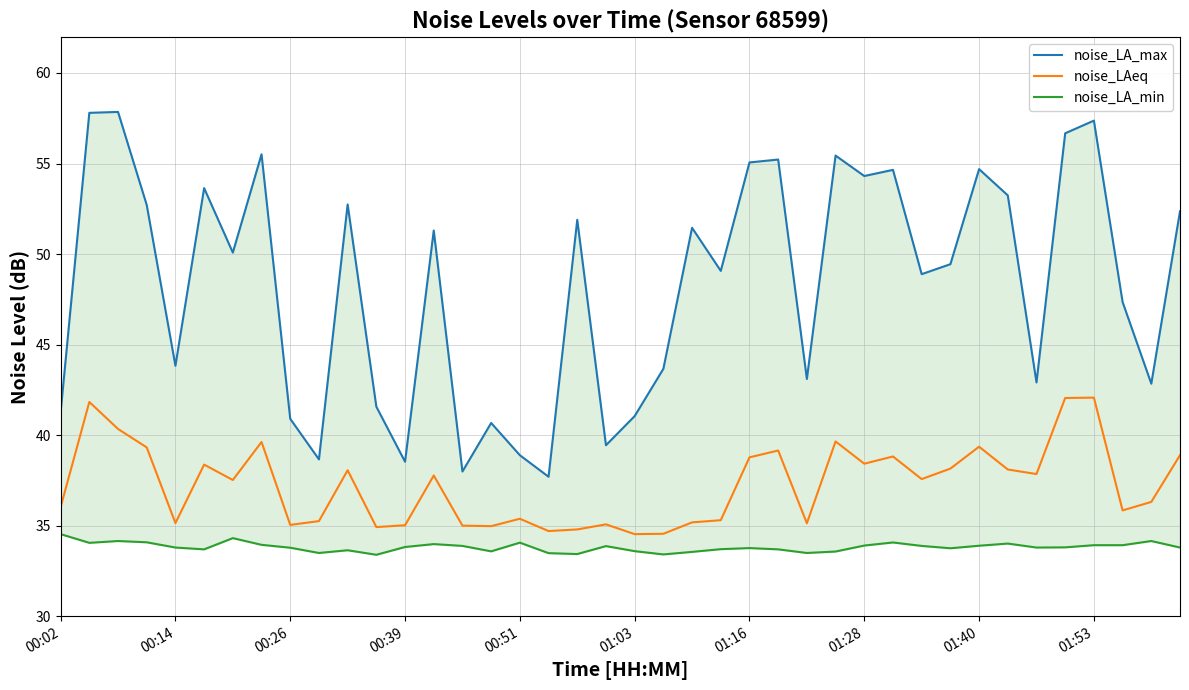

What is the lowest value of the noise_LAeq series?

34.5